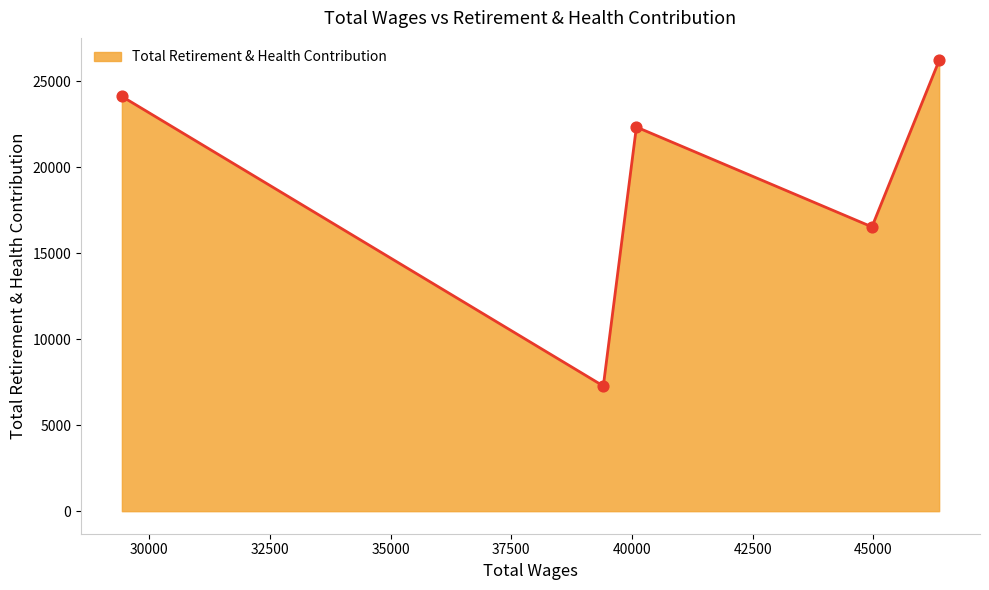

What is the greatest value displayed?

26211